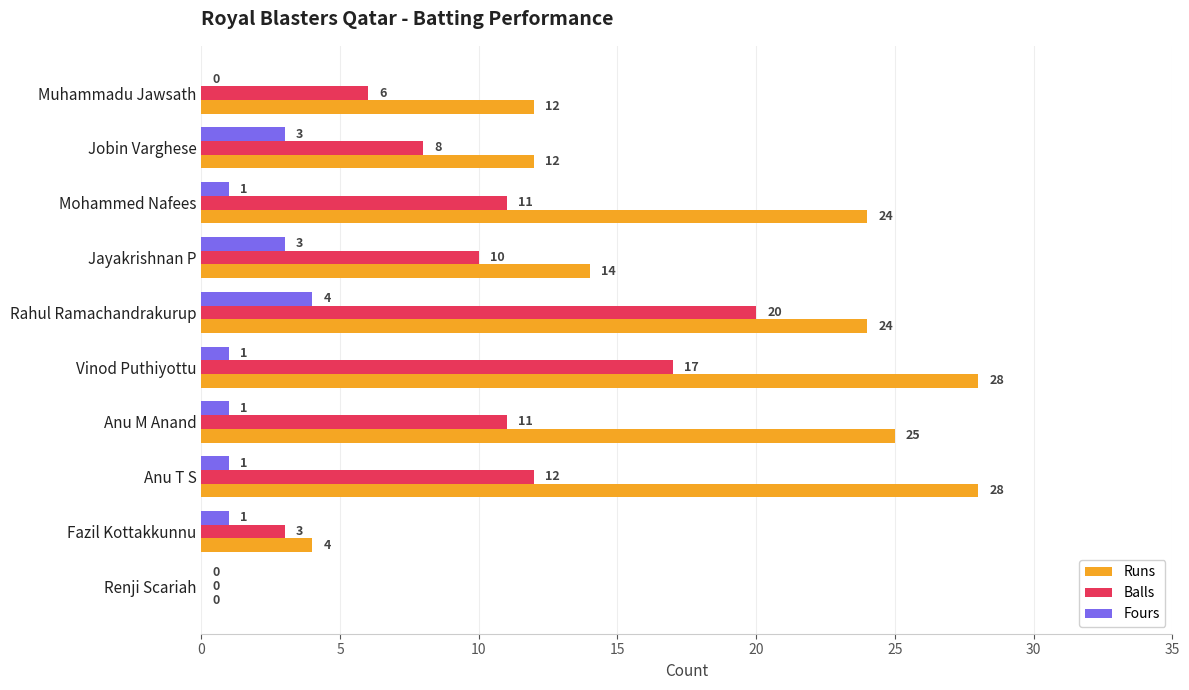

What is the sum of the Fours values at Fazil Kottakkunnu and Rahul Ramachandrakurup?

5